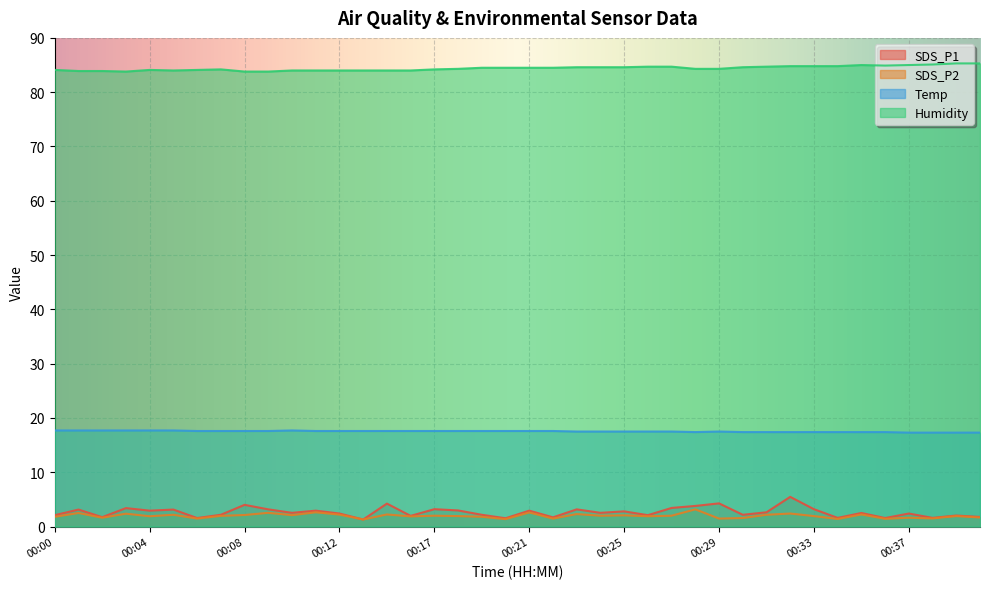

What are all the series names shown in the legend?

SDS_P1, SDS_P2, Temp, Humidity